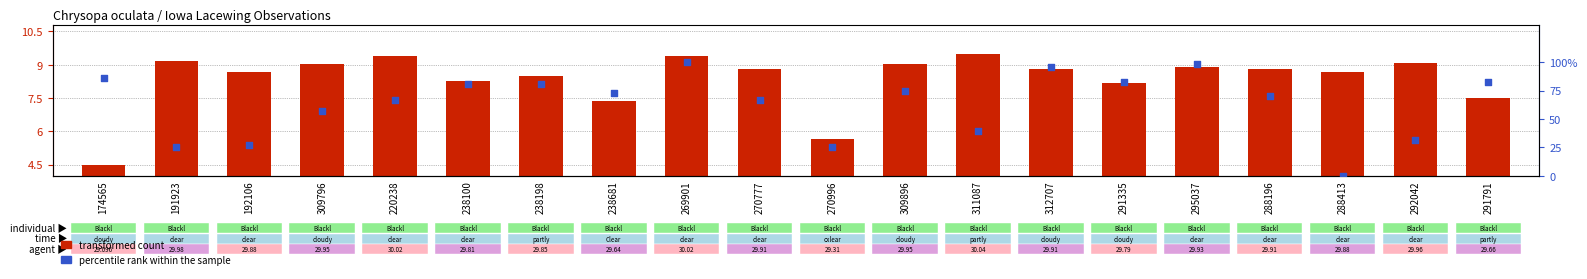

Which series contains the lowest Y value?

percentile rank within the sample